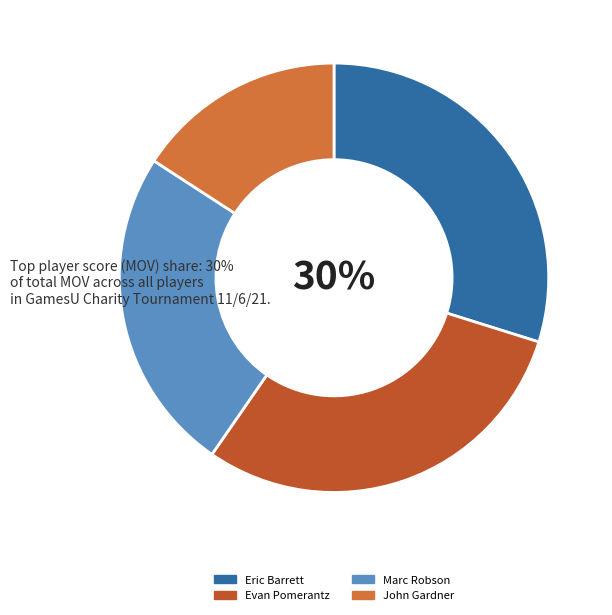

Is it true that Eric Barrett is 30% of the pie?

True